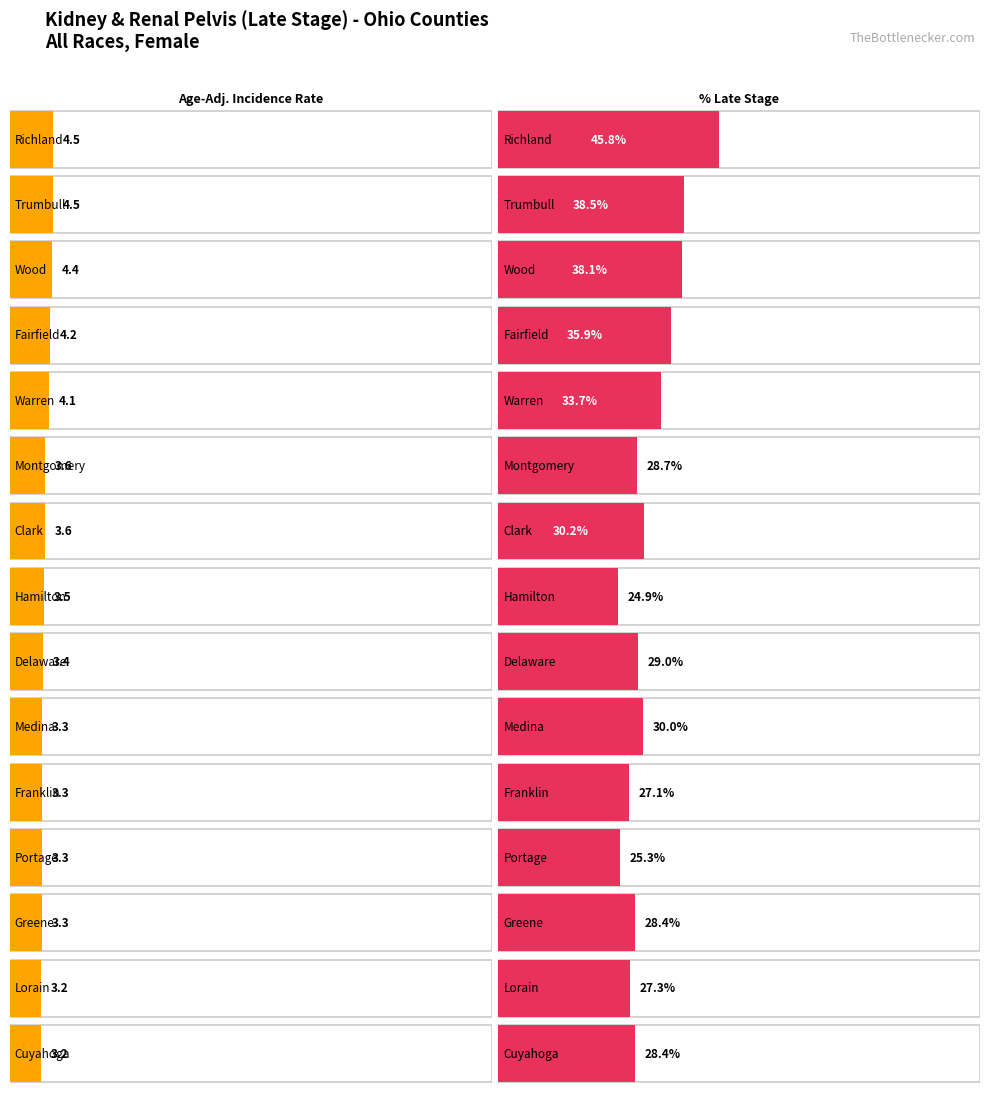

What is the difference between the maximum and minimum values in the Percent of Cases with Late Stage series?

20.9